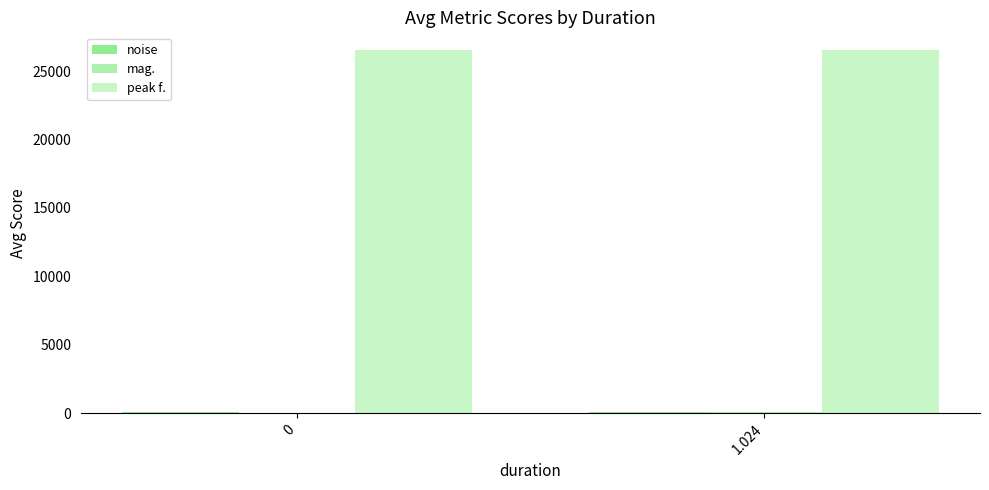

How many data points does each series have?

2